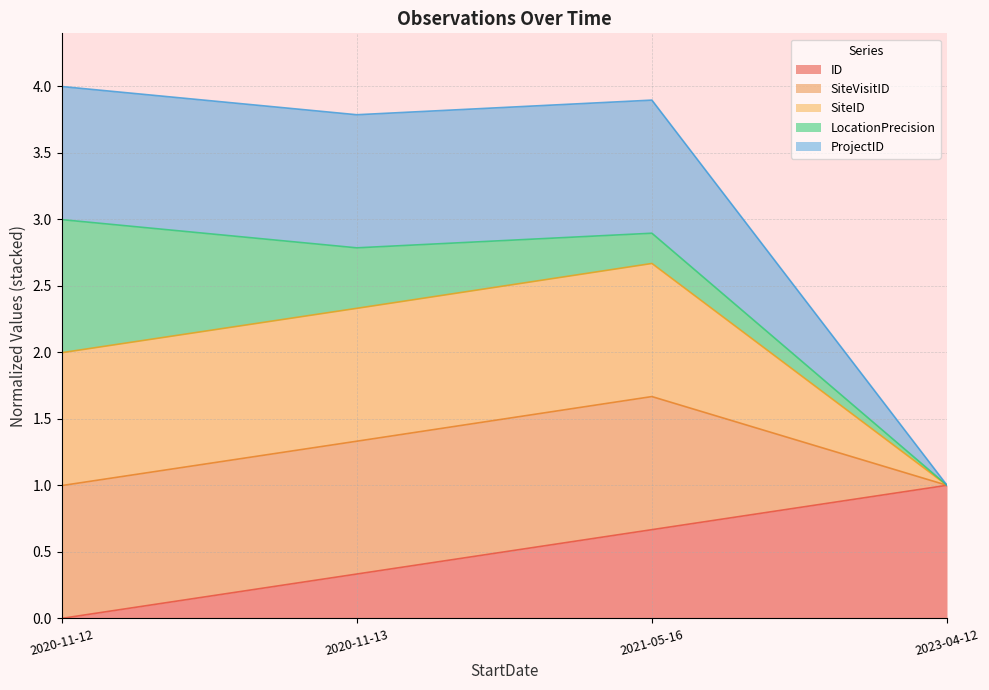

What is the sum of the ID values at 2020-11-13 and 2023-04-12?

1.3